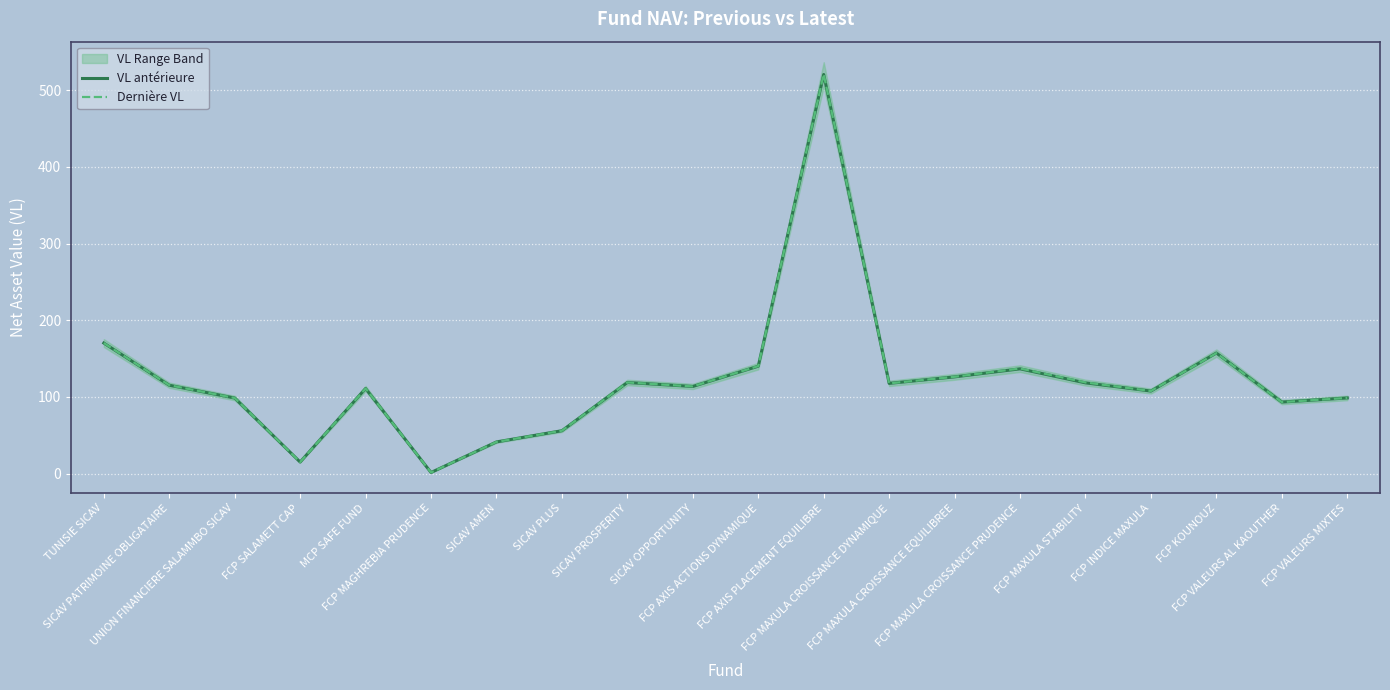

What is the sum of all VL antérieure values?

2458.1